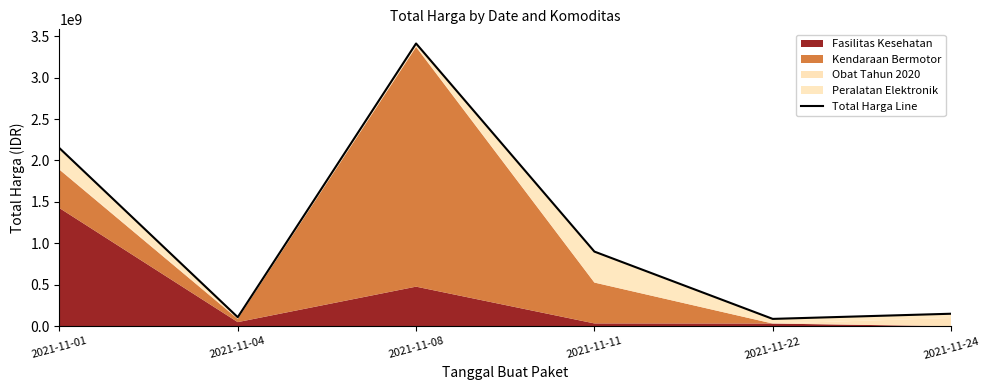

How many points are higher than both their immediate neighbors (excluding endpoints)?

1